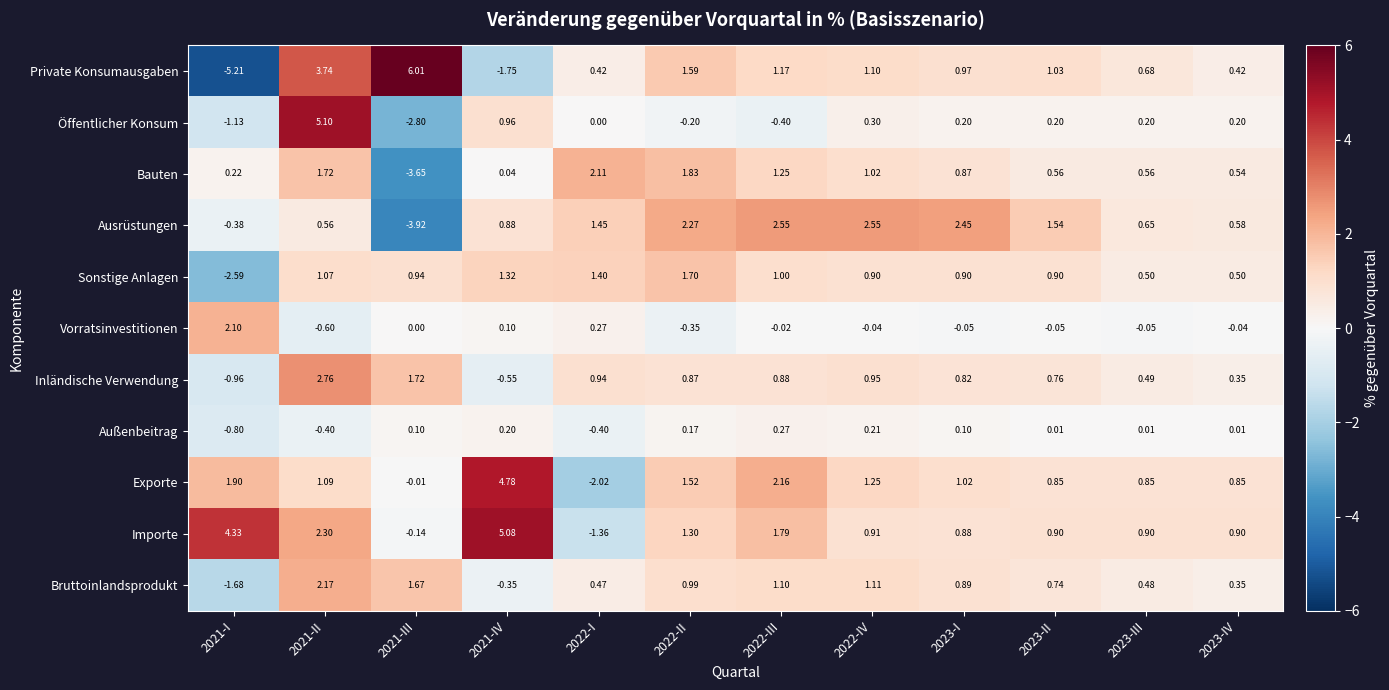

Which series has the largest total across all categories?

Importe